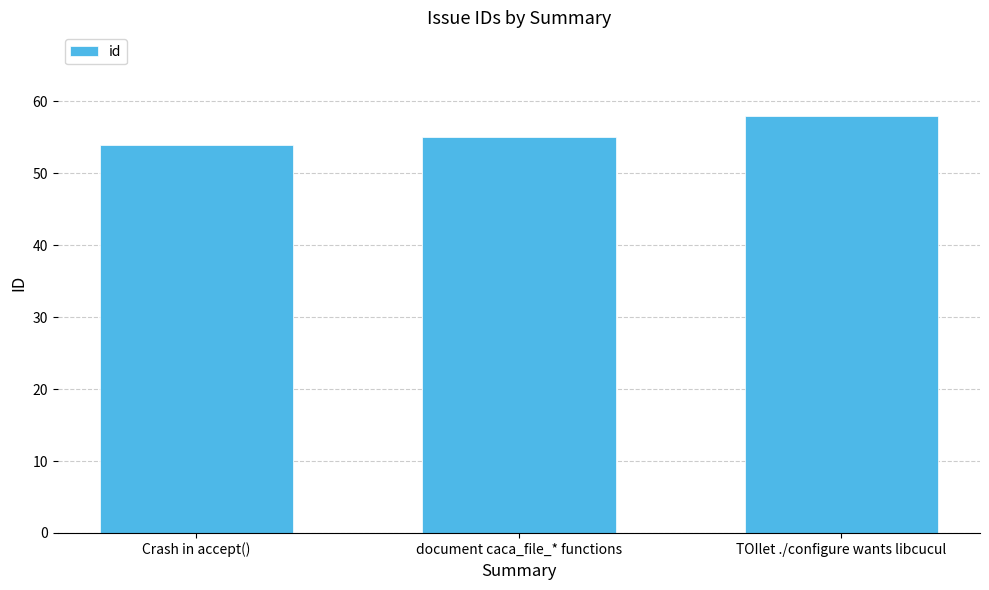

At which label is the value closest to 56?

document caca_file_* functions